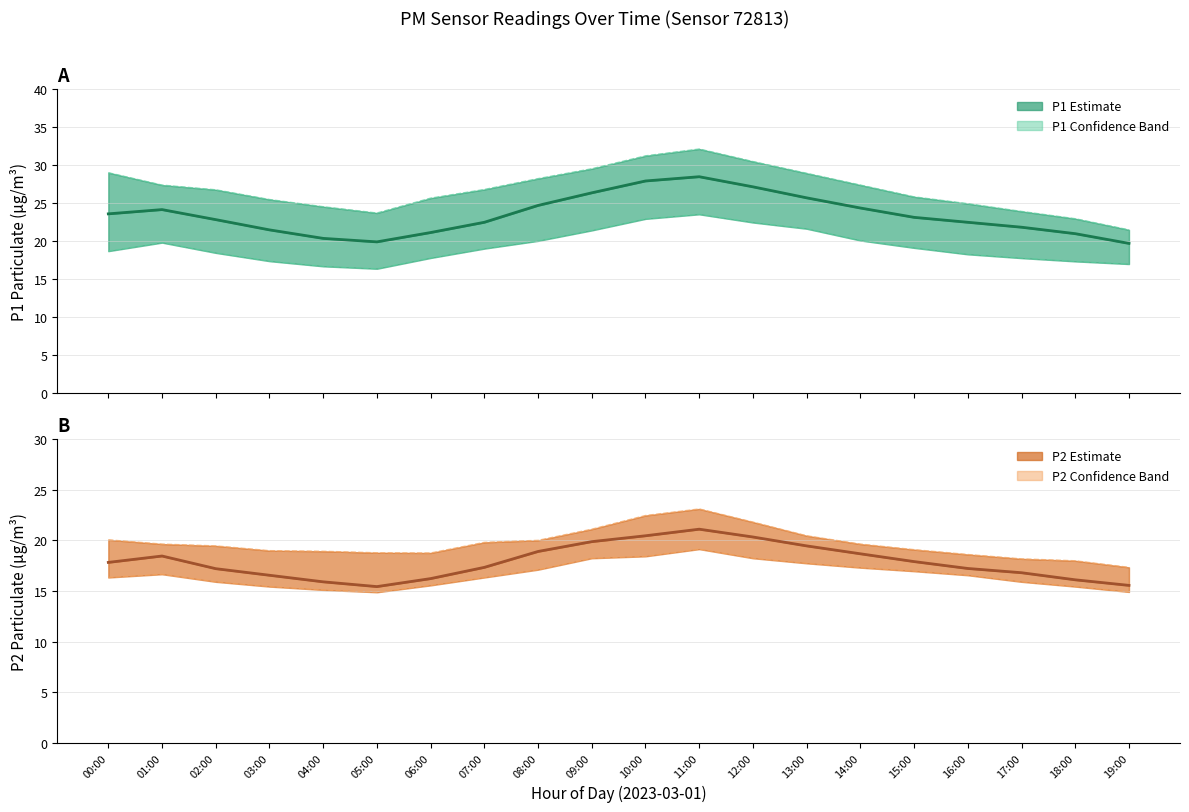

True or false: P1 Lower bound has a value of 25.1 at 00:00.

False